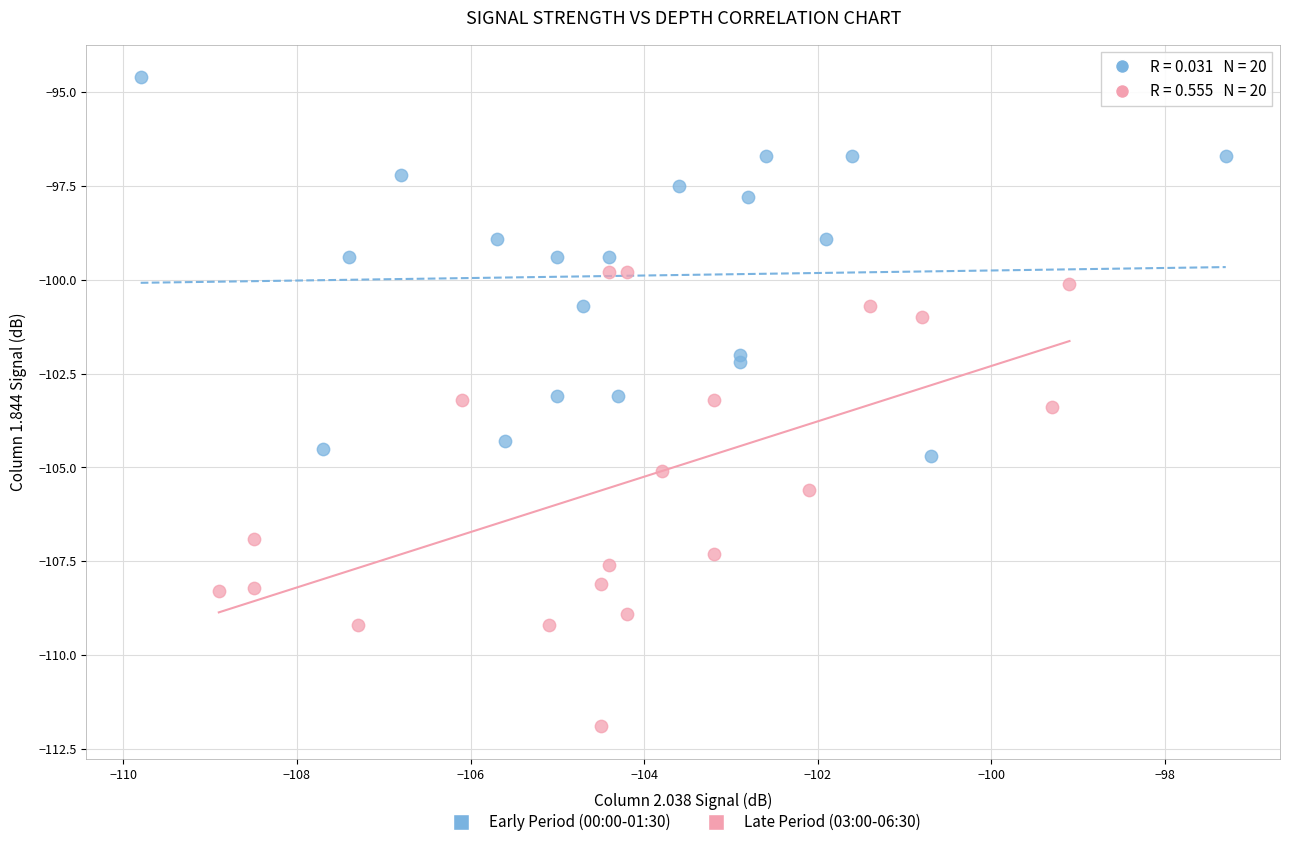

Which series has the largest Y range (max minus min)?

Late Period (03:00-06:30)